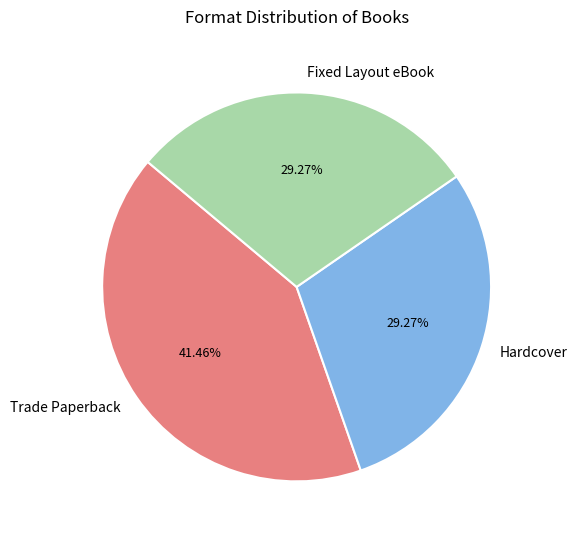

Does Trade Paperback represent more than half of the total?

No